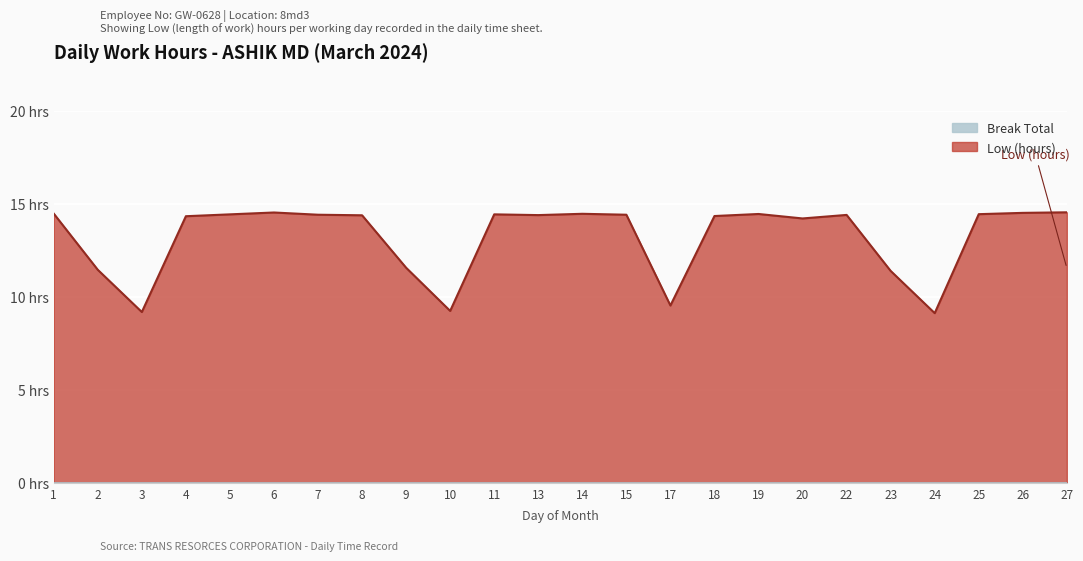

Does the chart display data point markers on the line(s)?

No